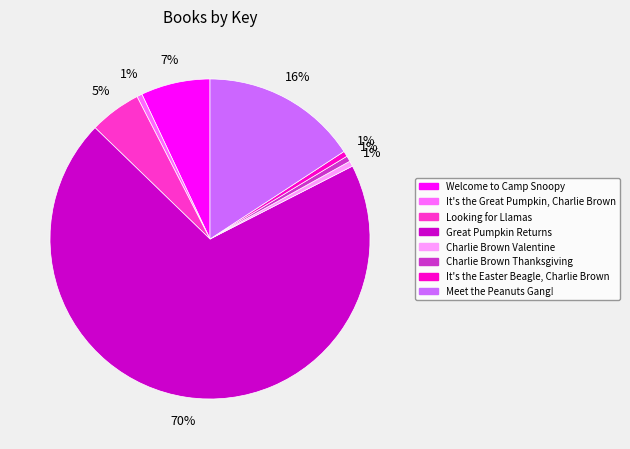

Is Great Pumpkin Returns the majority of the pie?

Yes